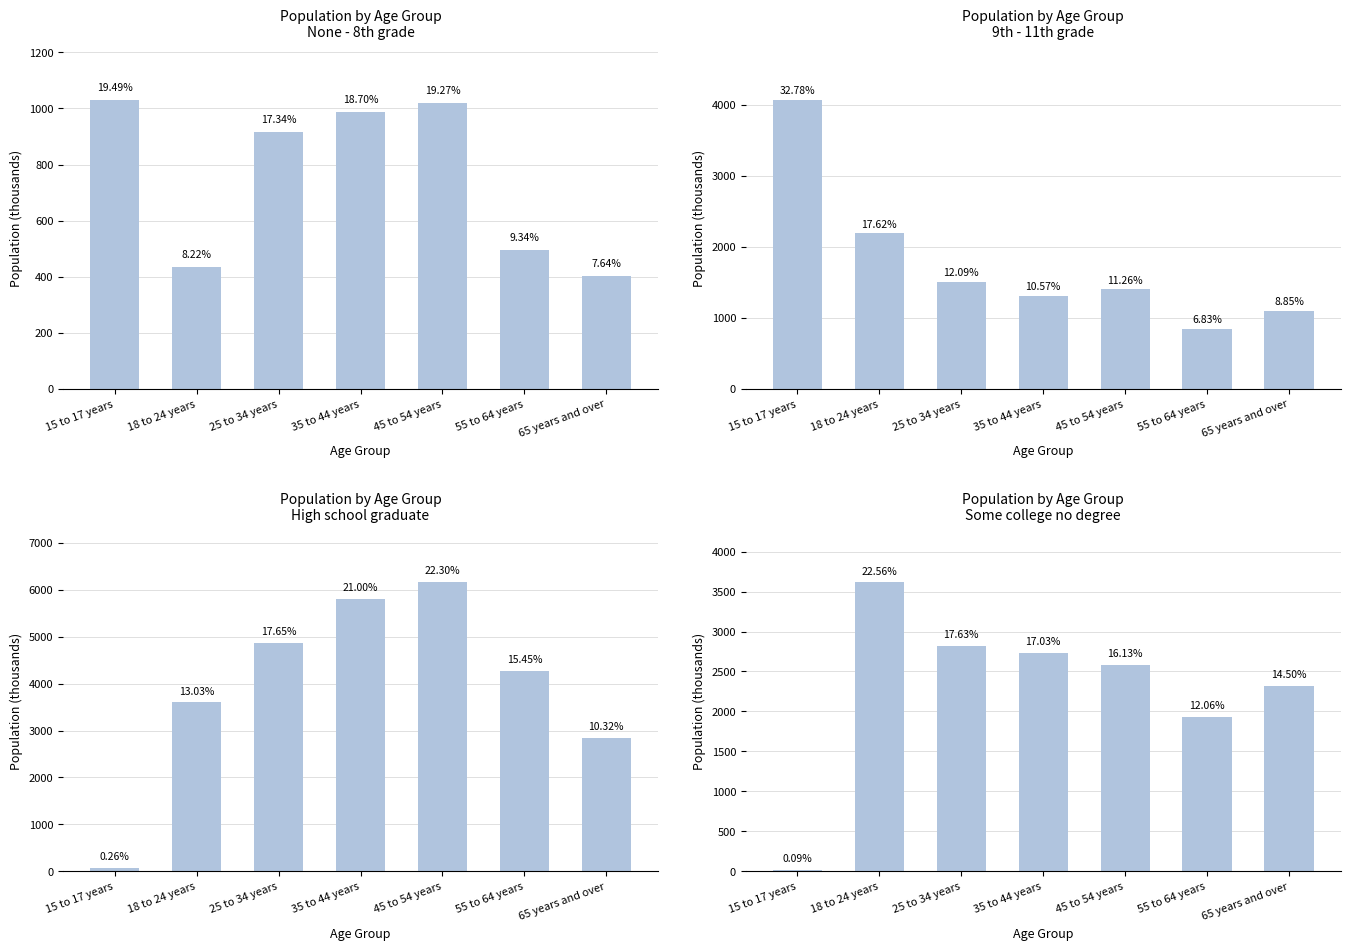

Which has a higher value, 45 to 54 years or 55 to 64 years?

45 to 54 years